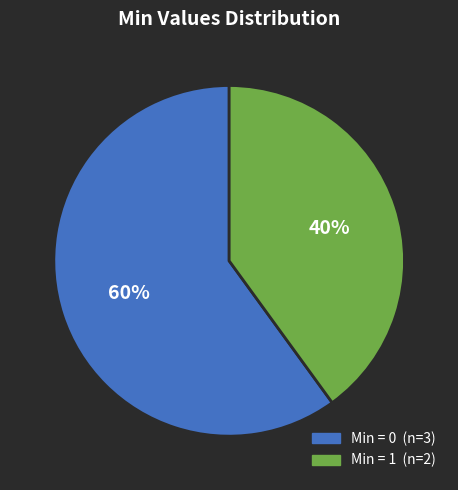

To the nearest percent, what is the difference between the largest and smallest slice percentages?

20%